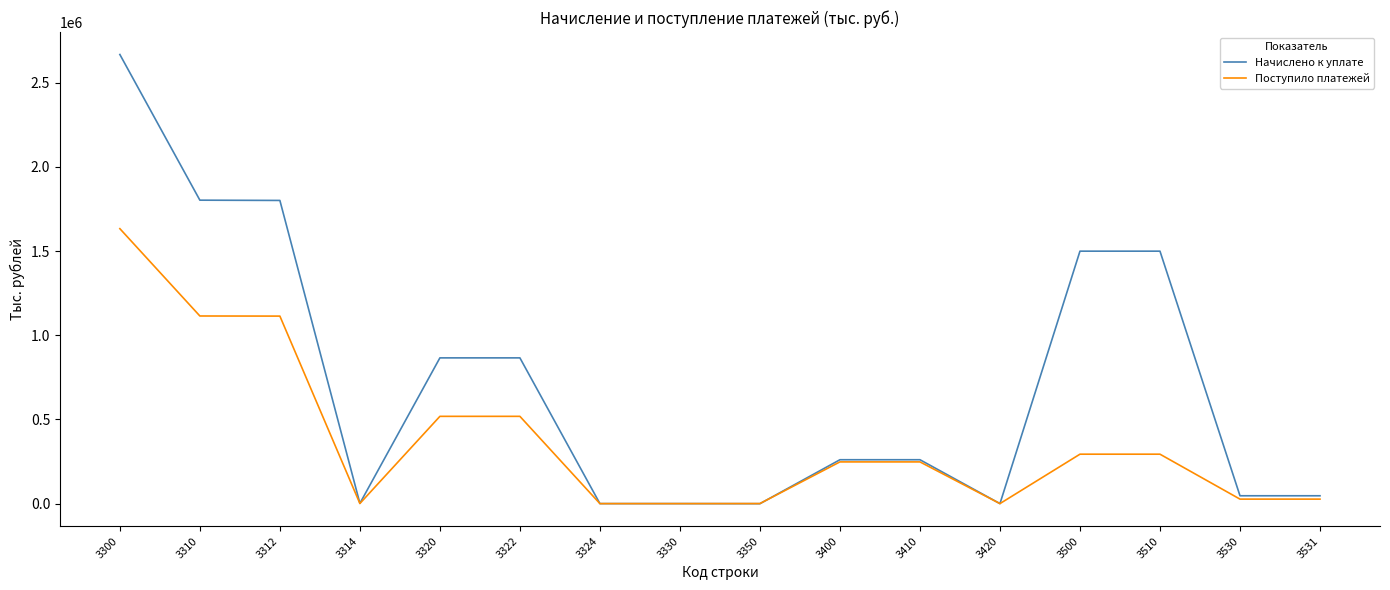

Which series has the largest total across all categories?

Начислено к уплате